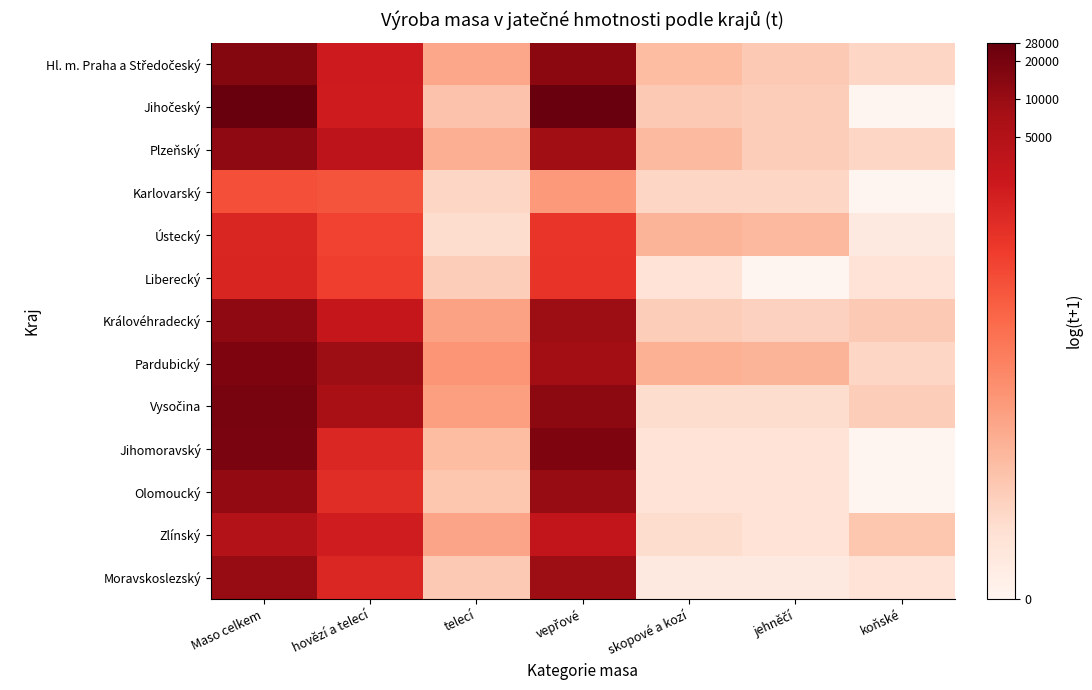

Rank the series at jehněčí from highest to lowest value.

Pardubický, Ústecký, Hl. m. Praha a Středočeský, Jihočeský, Plzeňský, Královéhradecký, Karlovarský, Vysočina, Jihomoravský, Olomoucký, Zlínský, Moravskoslezský, Liberecký